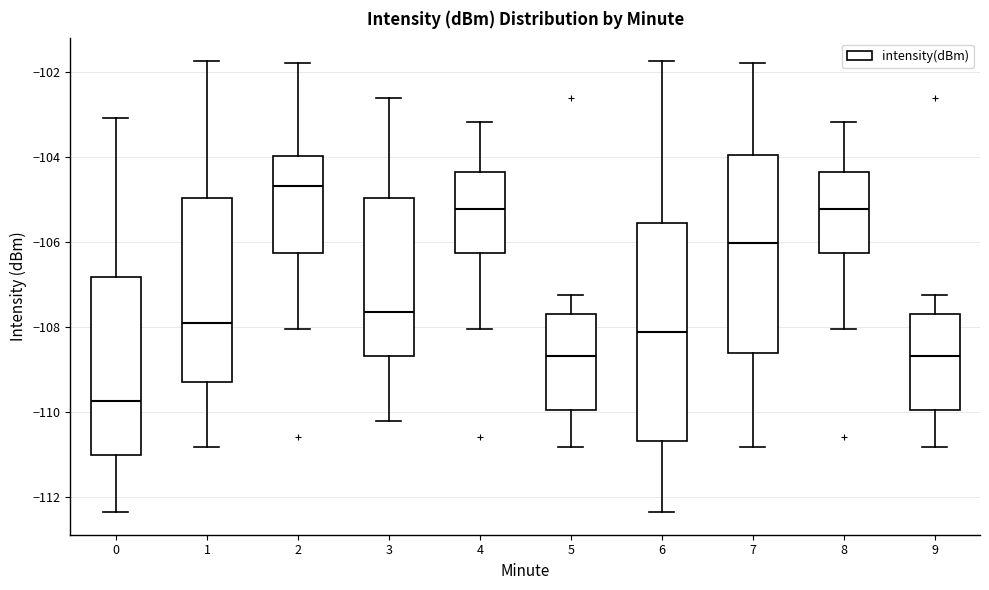

Reading left to right, transcribe this box plot: for each box, give where its median line is, the range the box spans, and where its two whiskers end, as read against the y-axis. The values are not printed on the chart, so give them approximately, as read against the axis.

0: median -109.8, box -111.0 to -106.8, whiskers -112.4 to -103.0
1: median -108.0, box -109.4 to -105.0, whiskers -110.8 to -101.8
2: median -104.6, box -106.2 to -104.0, whiskers -108.0 to -101.8
3: median -107.6, box -108.6 to -105.0, whiskers -110.2 to -102.6
4: median -105.2, box -106.2 to -104.4, whiskers -108.0 to -103.2
5: median -108.6, box -110.0 to -107.8, whiskers -110.8 to -107.2
6: median -108.2, box -110.6 to -105.6, whiskers -112.4 to -101.8
7: median -106.0, box -108.6 to -104.0, whiskers -110.8 to -101.8
8: median -105.2, box -106.2 to -104.4, whiskers -108.0 to -103.2
9: median -108.6, box -110.0 to -107.8, whiskers -110.8 to -107.2